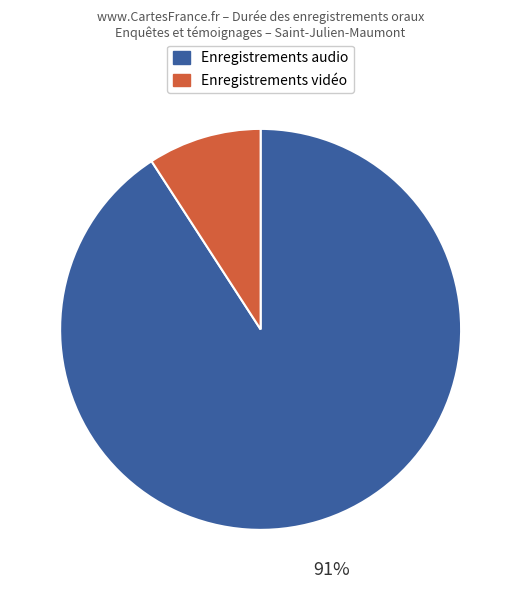

To the nearest percent, what is the difference between the largest and smallest slice percentages?

82%